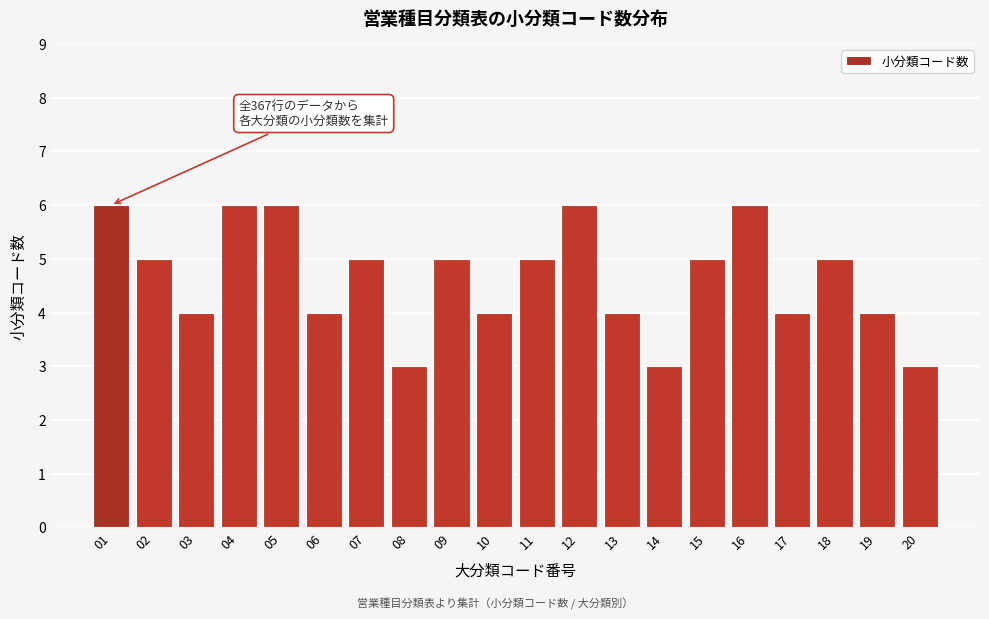

Reading left to right, list all the values displayed in this chart.

6	5	4	6	6	4	5	3	5	4	5	6	4	3	5	6	4	5	4	3